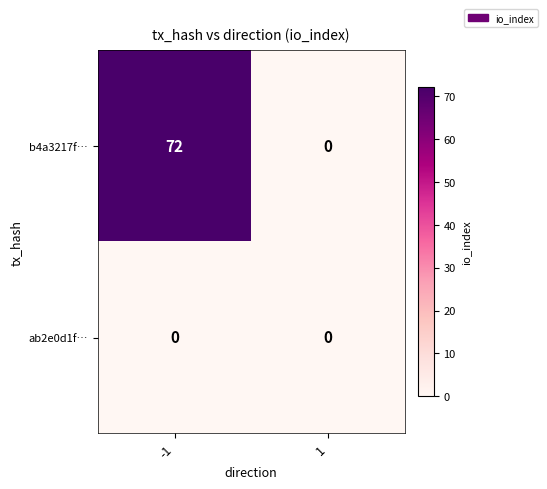

Which series has the widest spread of values?

b4a3217f…